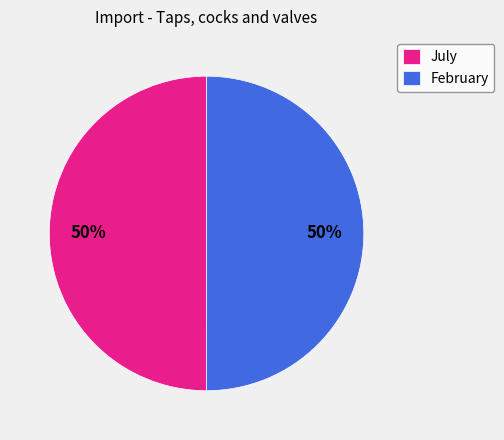

Is it true that July is 50% of the pie?

True